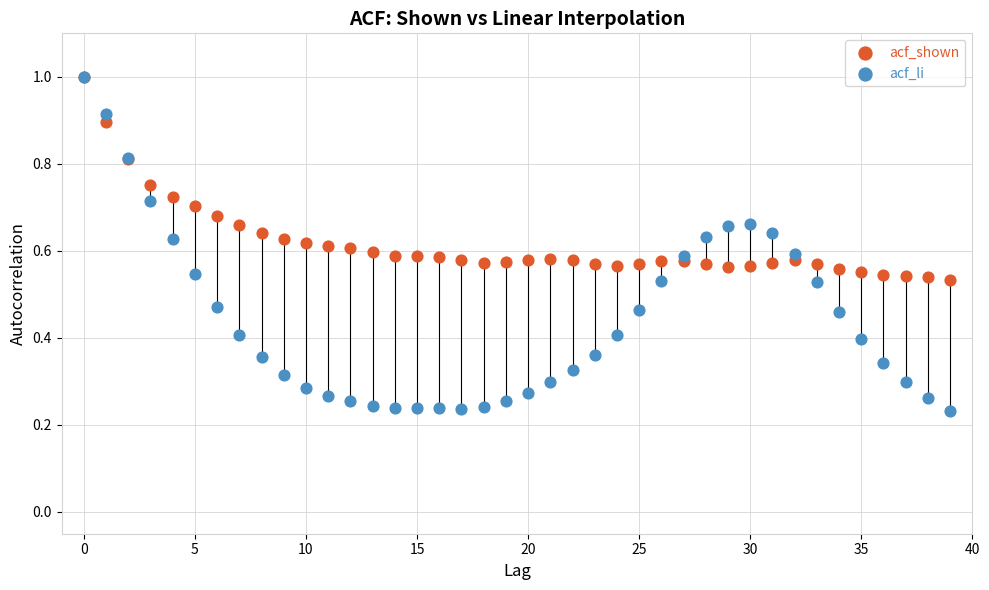

What are all the series names shown in the legend?

acf_shown, acf_li